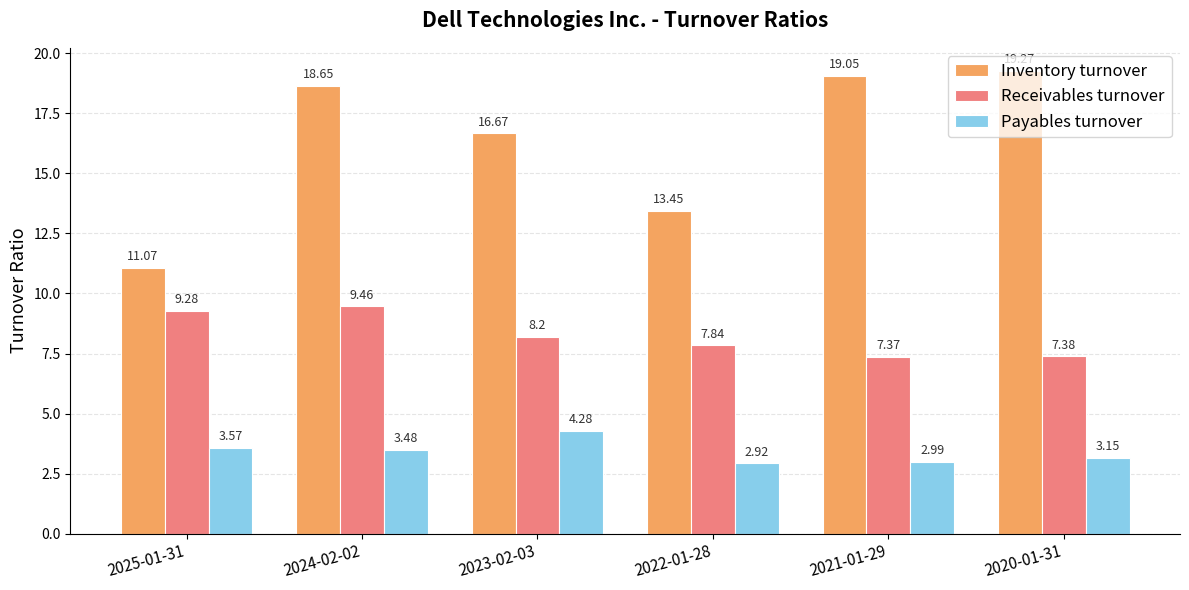

How many bars are there in total?

18